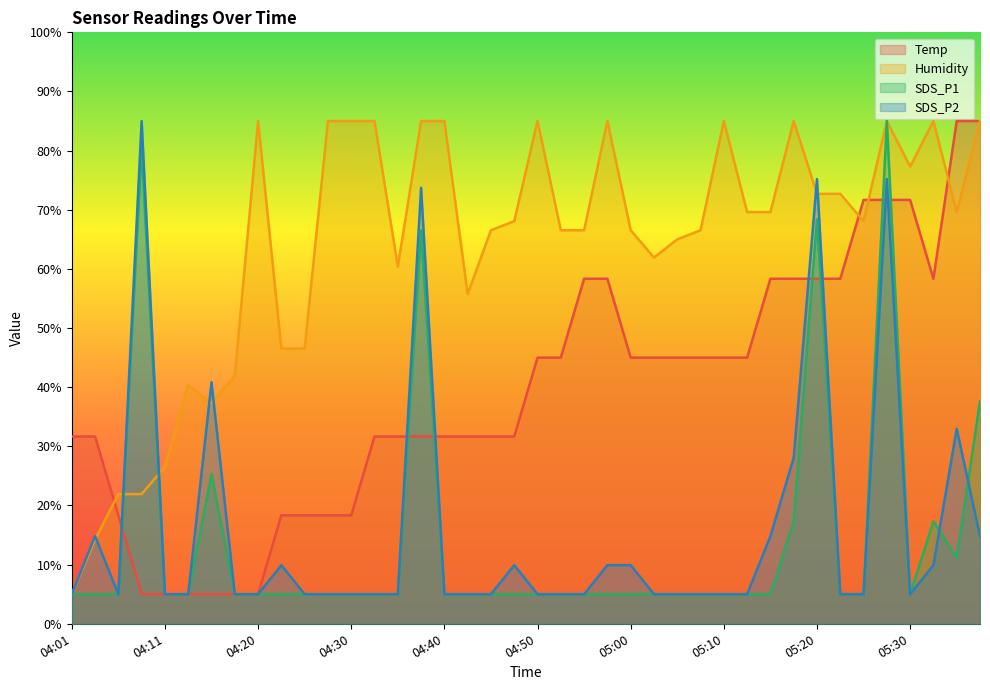

List the labels in order of Humidity value, largest first.

04:20, 04:28, 04:30, 04:33, 04:38, 04:40, 04:50, 04:58, 05:10, 05:17, 05:27, 05:32, 05:37, 05:30, 05:20, 05:22, 05:12, 05:15, 05:35, 04:48, 05:25, 04:45, 04:53, 04:55, 05:00, 05:07, 05:05, 05:03, 04:35, 04:43, 04:23, 04:25, 04:18, 04:13, 04:16, 04:11, 04:06, 04:08, 04:03, 04:01